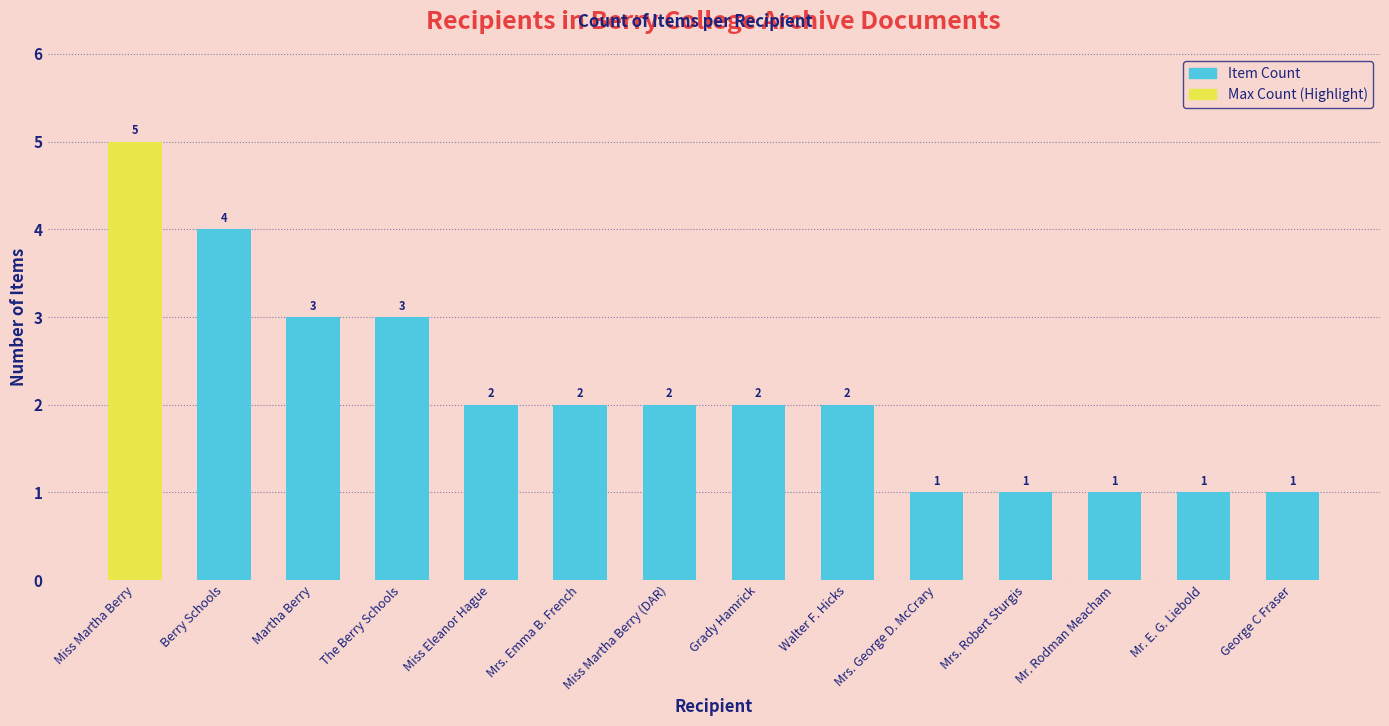

What is the sum of all values?

30